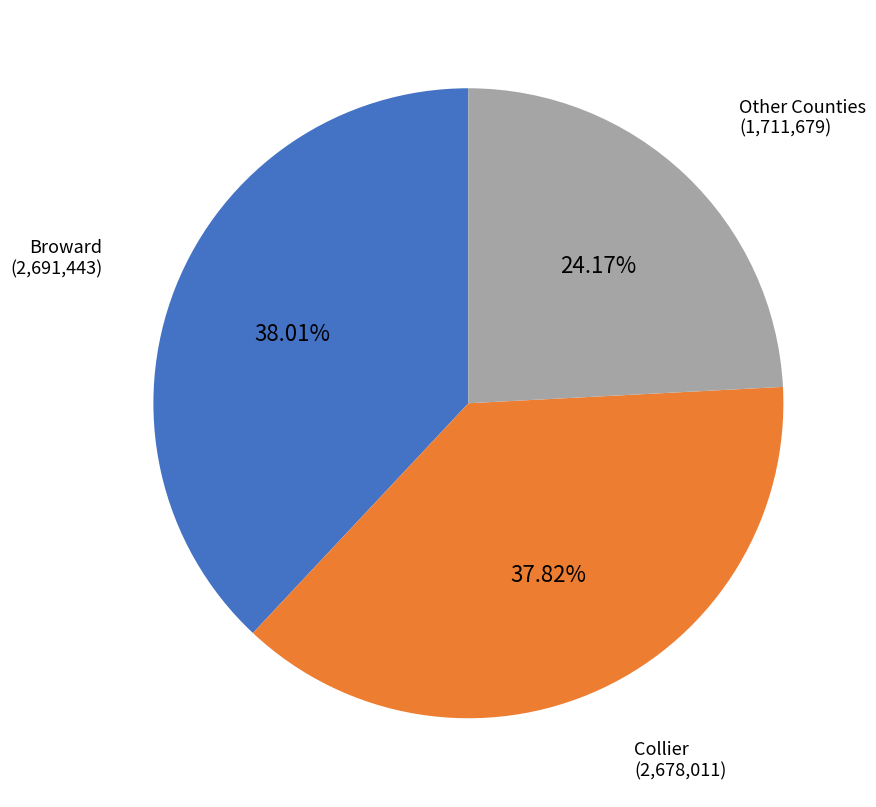

Count the number of slices in the pie.

3